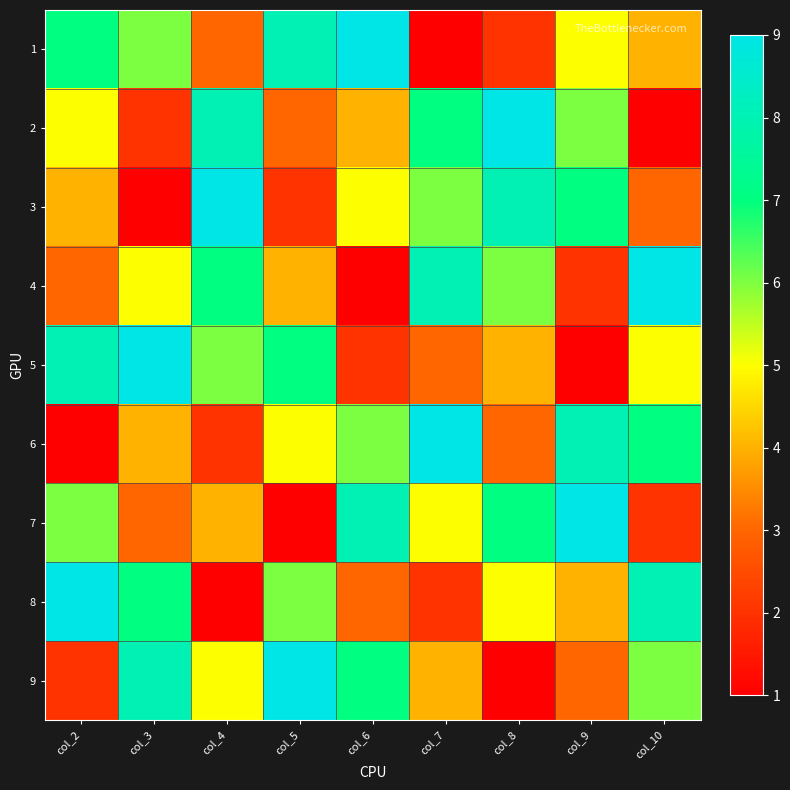

Which label corresponds to the smallest value in the chart?

col_7